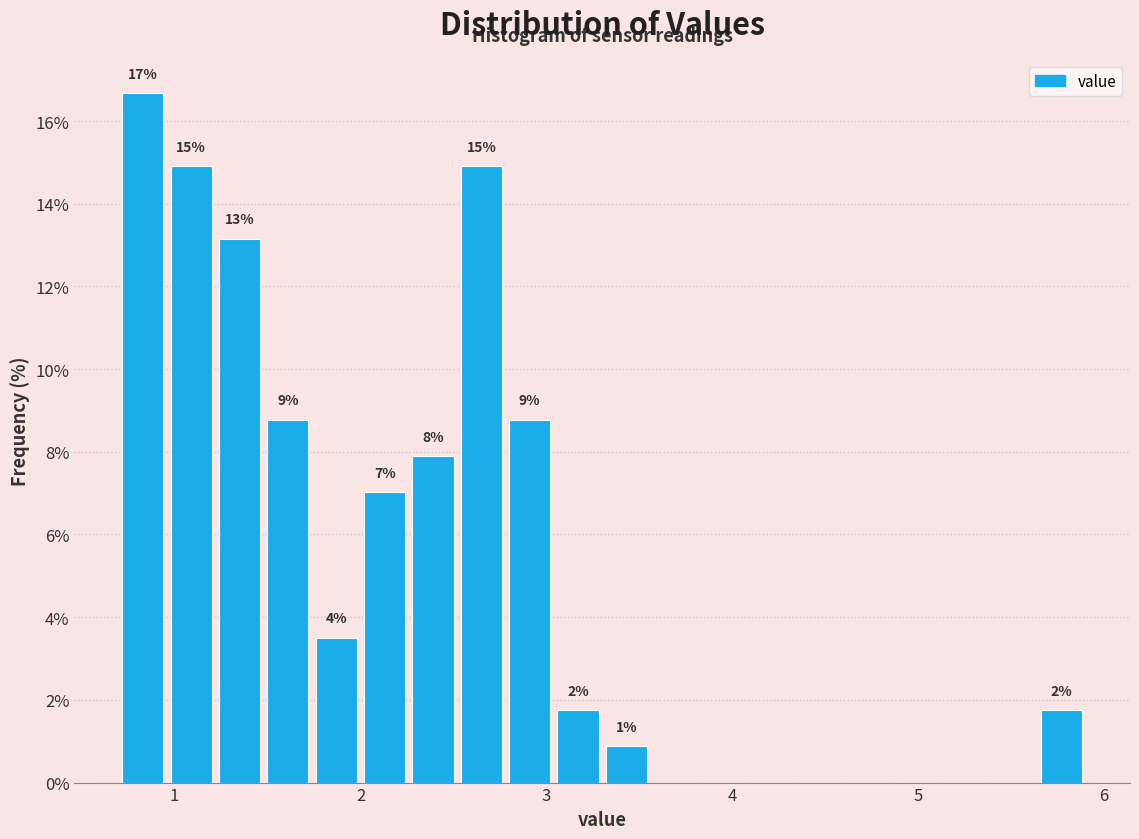

Around what value on the x-axis is the tallest bar? Give the approximate position of its centre, as read against the axis.

0.8